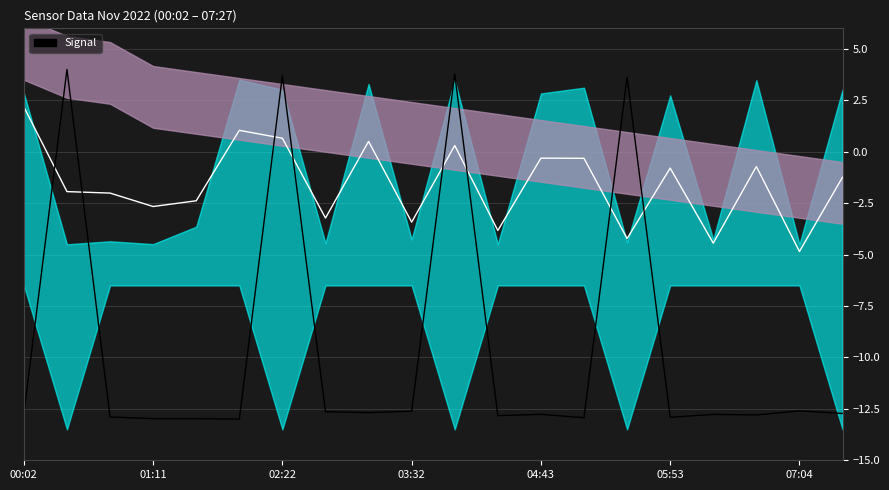

How many values in Signal are below zero?

16